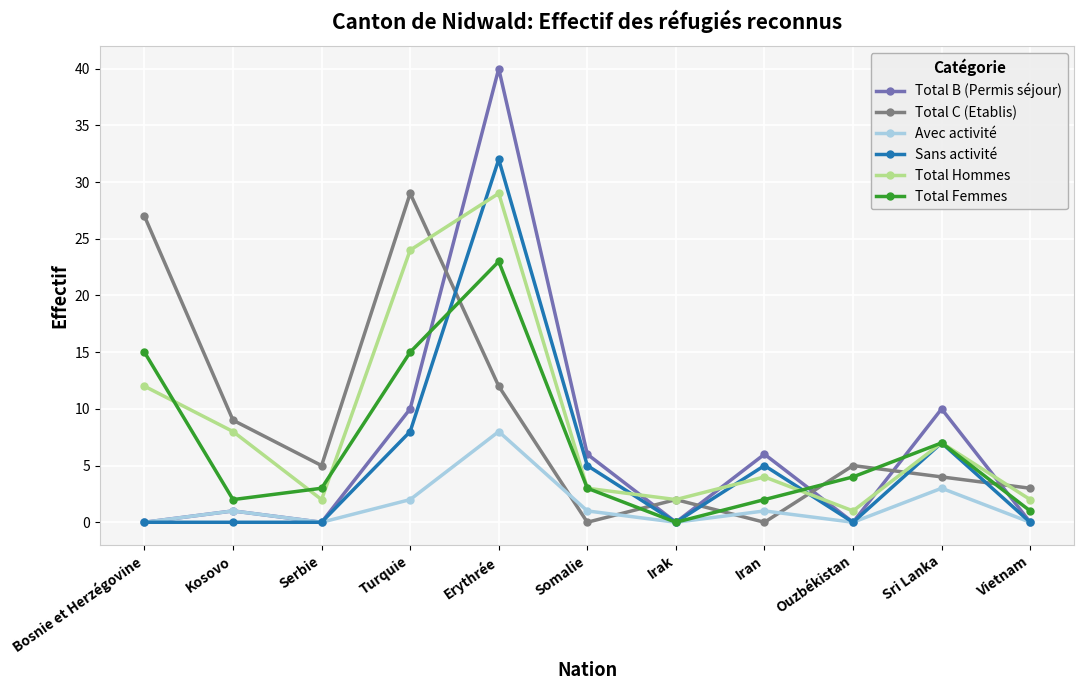

Is the value of Total C (Etablis) at Kosovo greater than the value of Sans activité at Somalie?

Yes